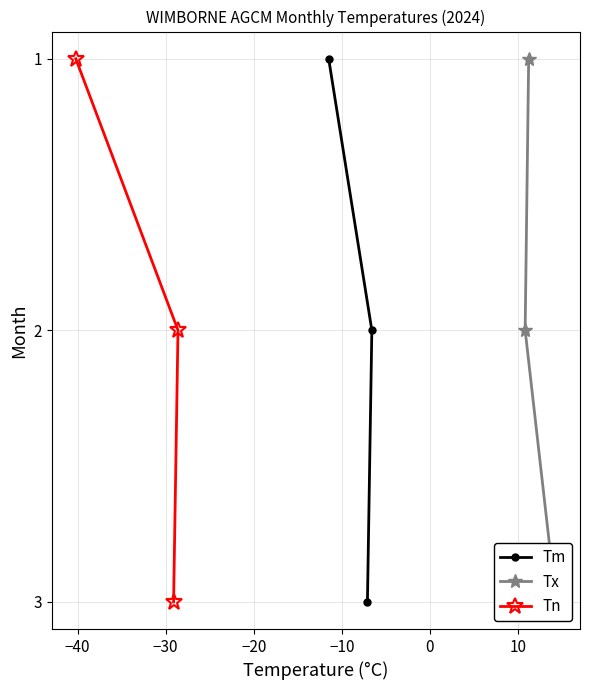

What is the value of the Tm point at the 3rd from the left?

2